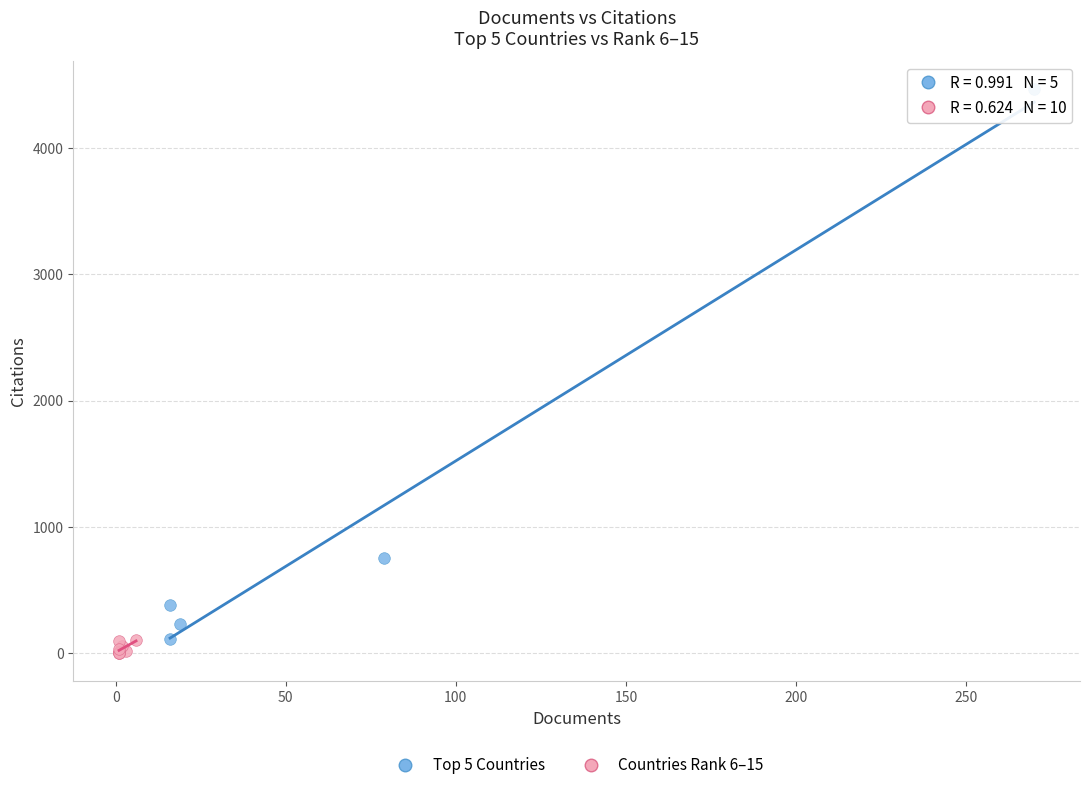

Which series has the widest spread of Y values?

Top 5 Countries